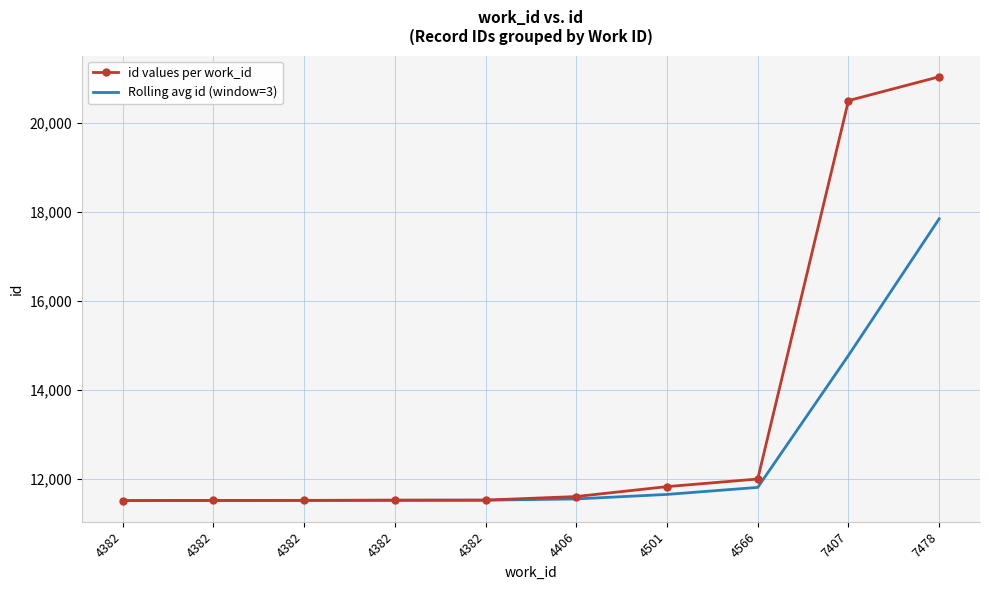

List the labels in order of id values per work_id value, largest first.

7478, 7407, 4566, 4501, 4406, 4382, 4382, 4382, 4382, 4382